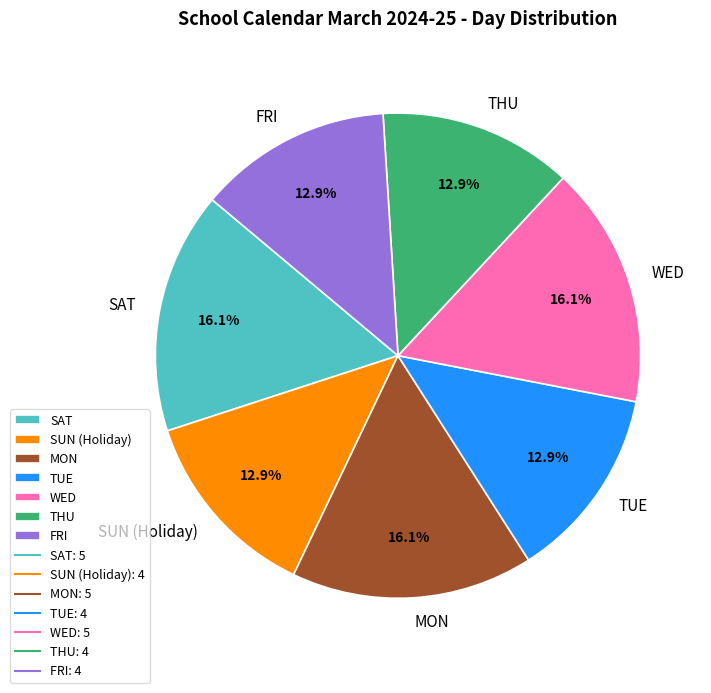

How many segments does this pie chart have?

7